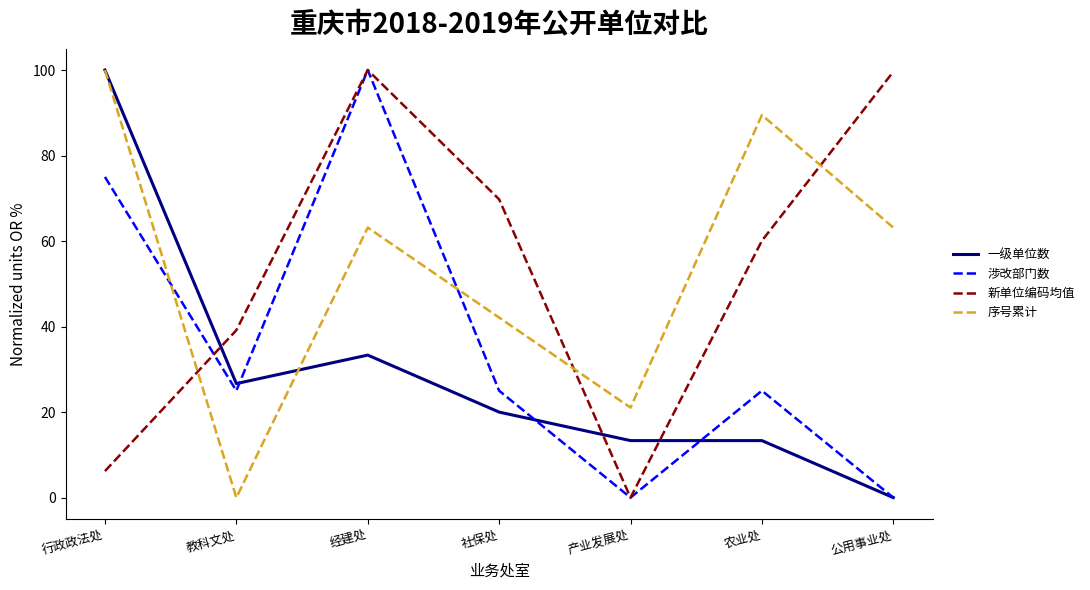

Between which two adjacent categories do 涉改部门数 and 序号累计 first intersect?

行政政法处 and 教科文处